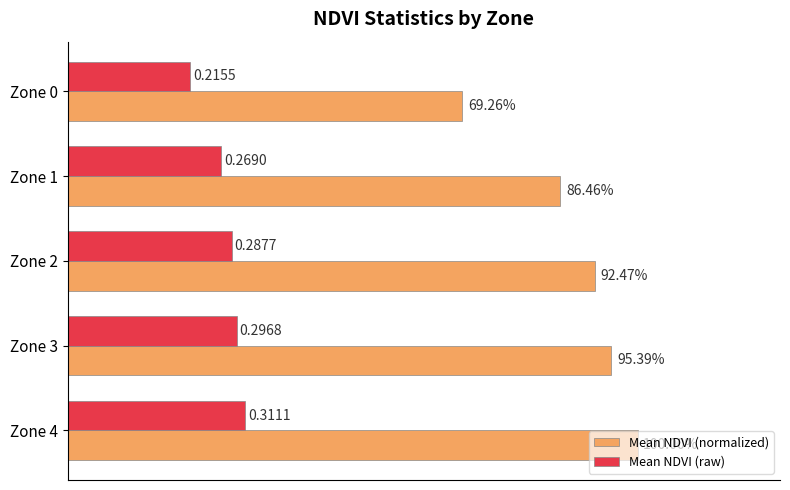

List the series in order of their peak value, highest first.

Mean NDVI (normalized), Mean NDVI (raw)